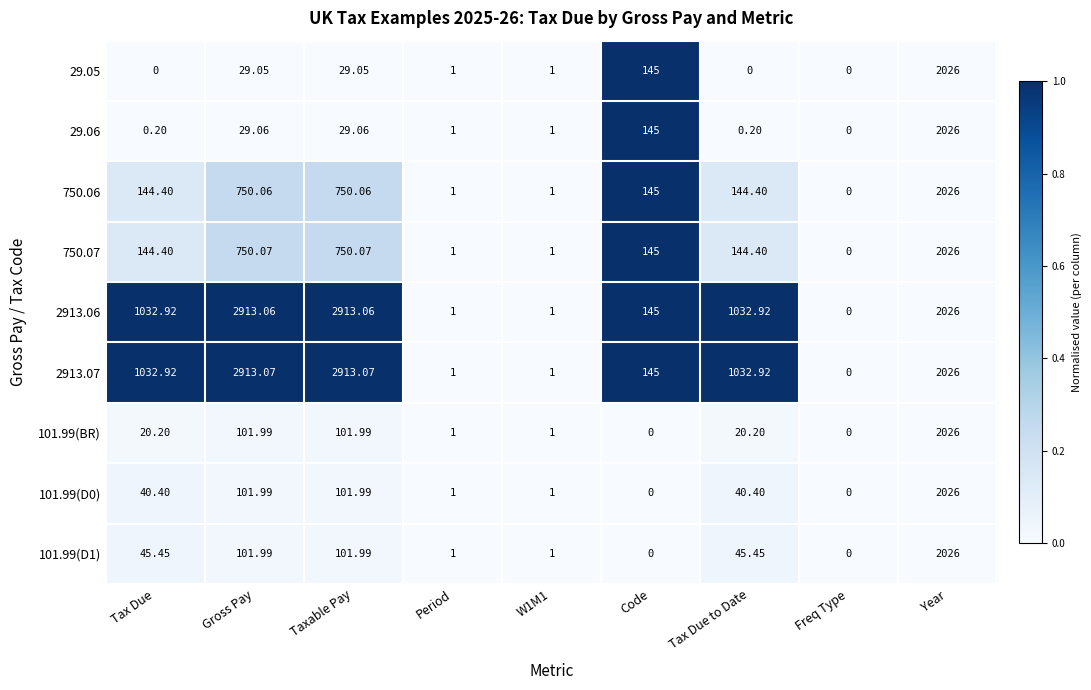

Which category has the lowest value in the 2913.06 series?

Freq Type